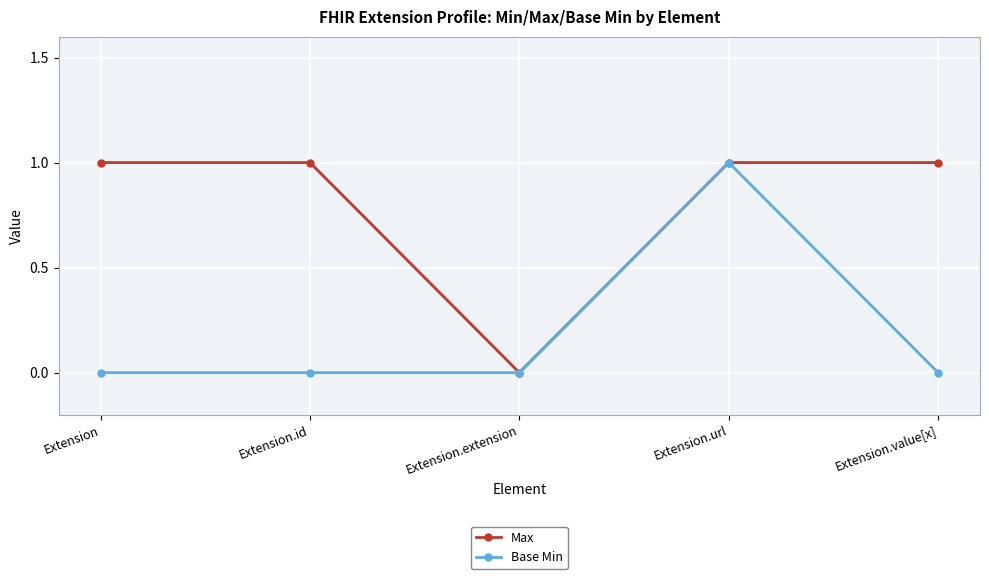

Reading left to right, extract all data points from this chart.

Max: 1	1	0	1	1
Base Min: 0	0	0	1	0